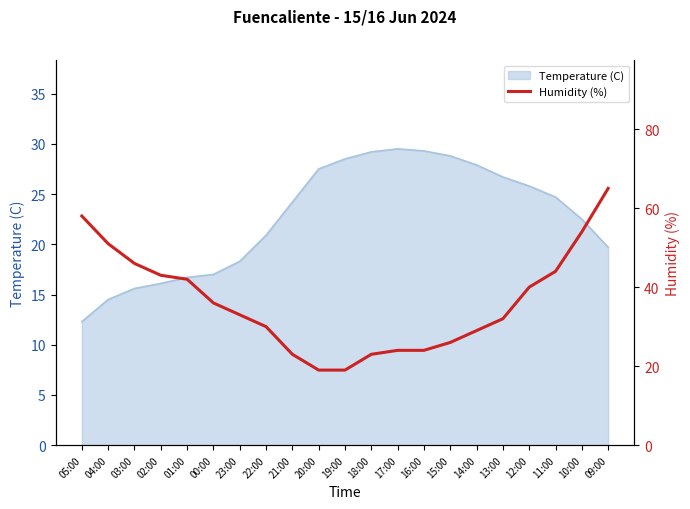

Reading left to right, transcribe all the data shown in this chart.

05:00=58	04:00=51	03:00=46	02:00=43	01:00=42	00:00=36	23:00=33	22:00=30	21:00=23	20:00=19	19:00=19	18:00=23	17:00=24	16:00=24	15:00=26	14:00=29	13:00=32	12:00=40	11:00=44	10:00=54	09:00=65